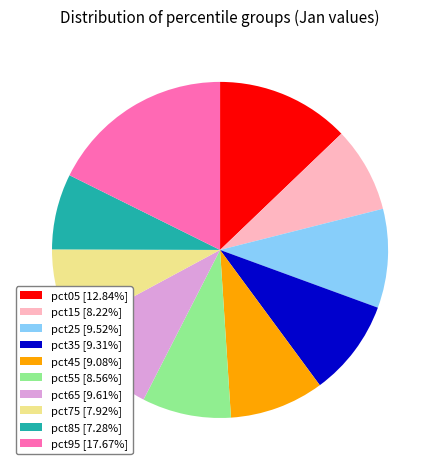

Which category has the smallest portion of the pie?

pct85